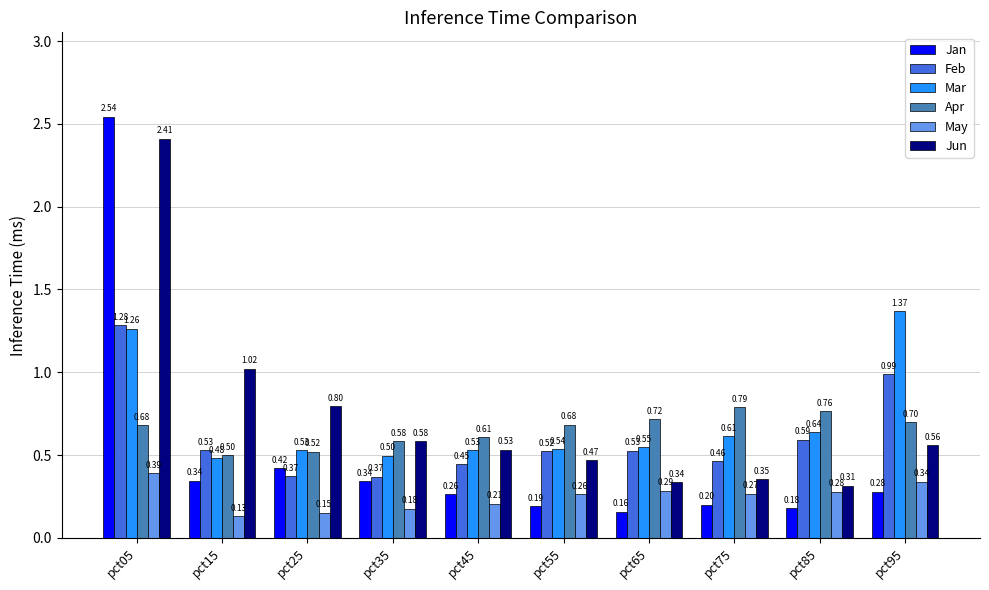

What is the spread (max minus min) of values at pct95?

1.1